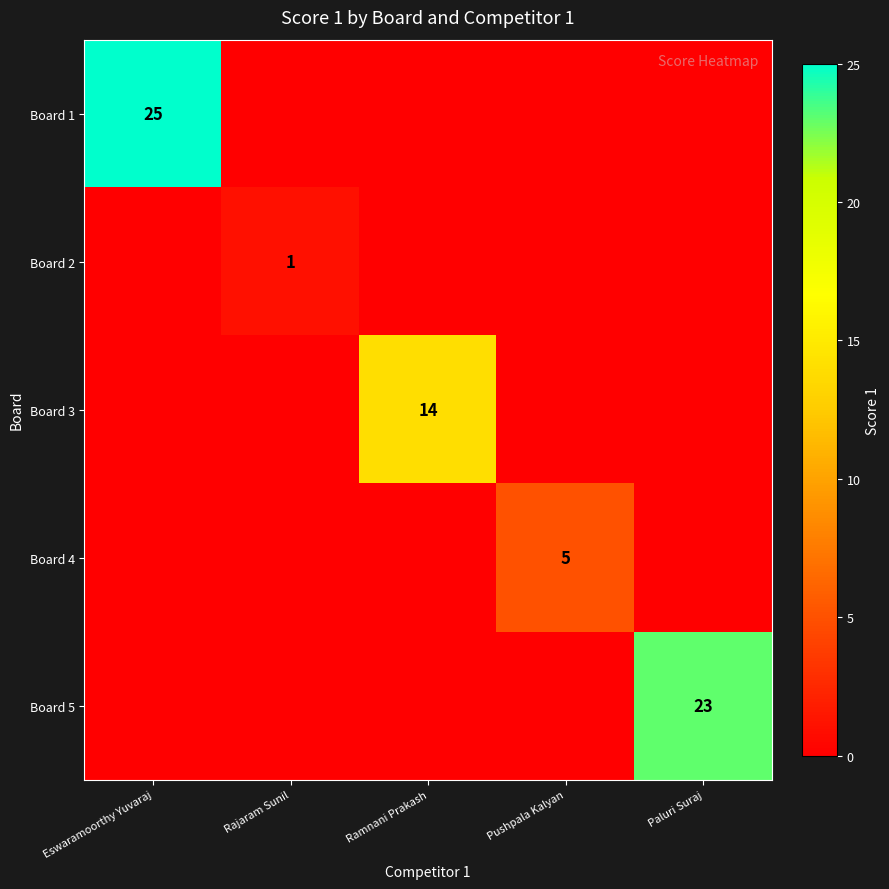

Is it true that Board 3 equals 14 at Ramnani Prakash?

True